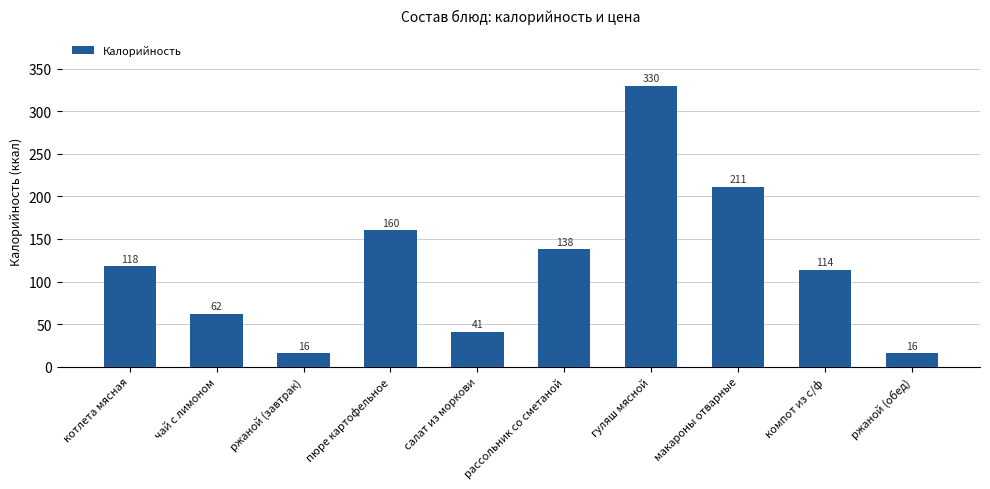

What is the ratio of the value at макароны отварные to the value at гуляш мясной?

0.6